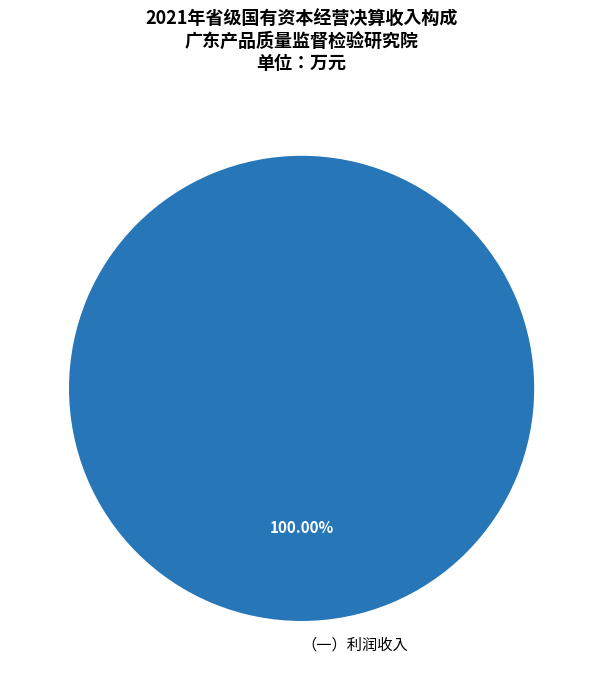

Rank the categories by value from lowest to highest.

（一）利润收入